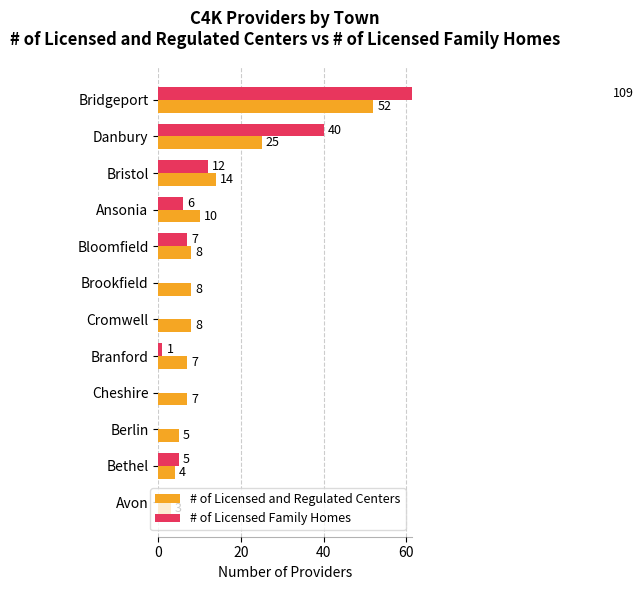

Is the value of # of Licensed Family Homes at Bridgeport greater than the value of # of Licensed and Regulated Centers at Ansonia?

Yes